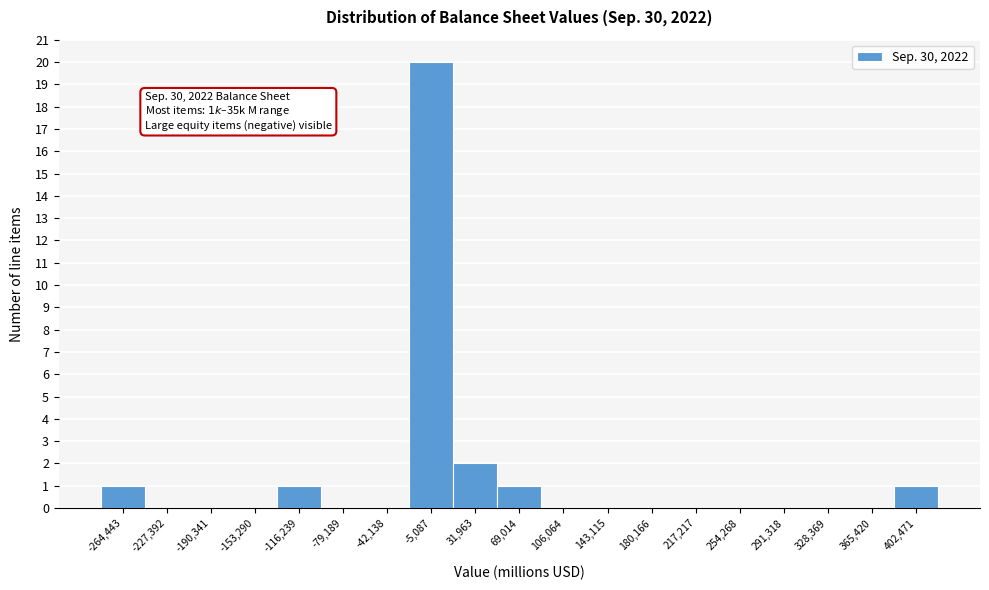

Reading left to right, transcribe all the data shown in this chart.

-264,443=1	-227,392=0	-190,341=0	-153,290=0	-116,239=1	-79,189=0	-42,138=0	-5,087=20	31,963=2	69,014=1	106,064=0	143,115=0	180,166=0	217,217=0	254,268=0	291,318=0	328,369=0	365,420=0	402,471=1